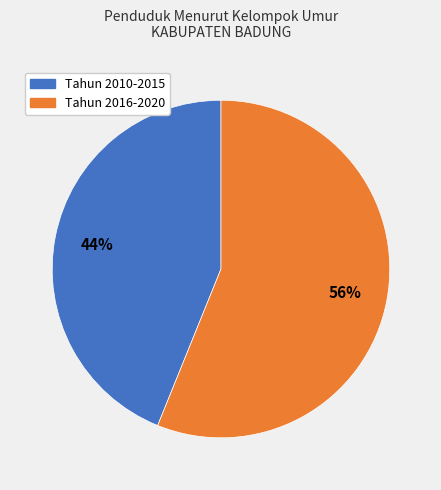

Does any single category account for the majority?

Yes